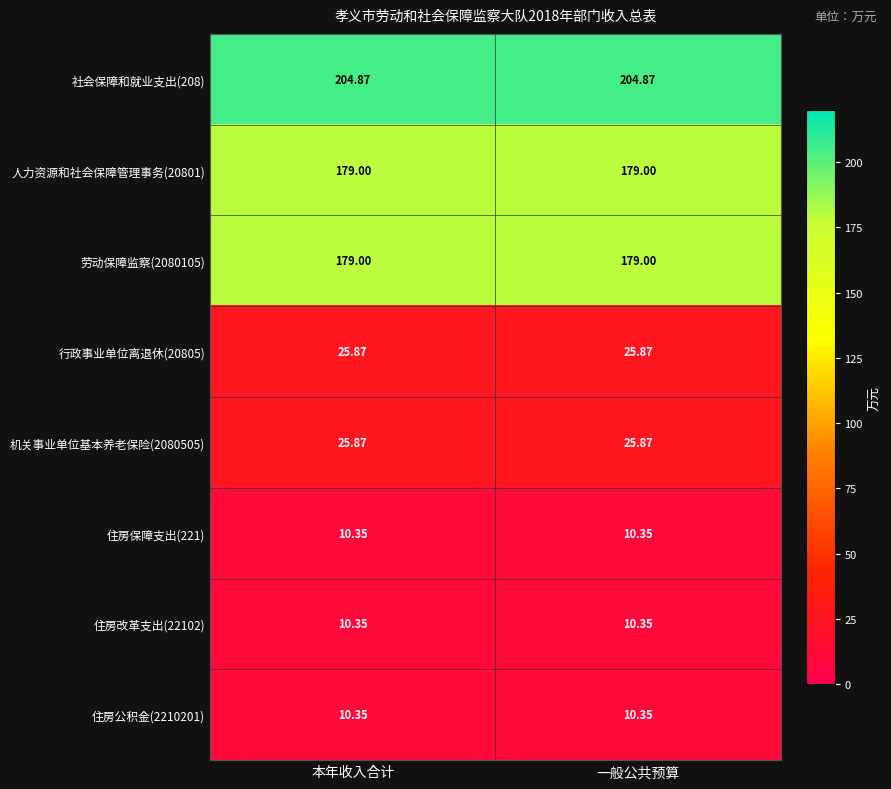

Is the value of 人力资源和社会保障管理事务(20801) at 一般公共预算 greater than the value of 社会保障和就业支出(208) at 一般公共预算?

No